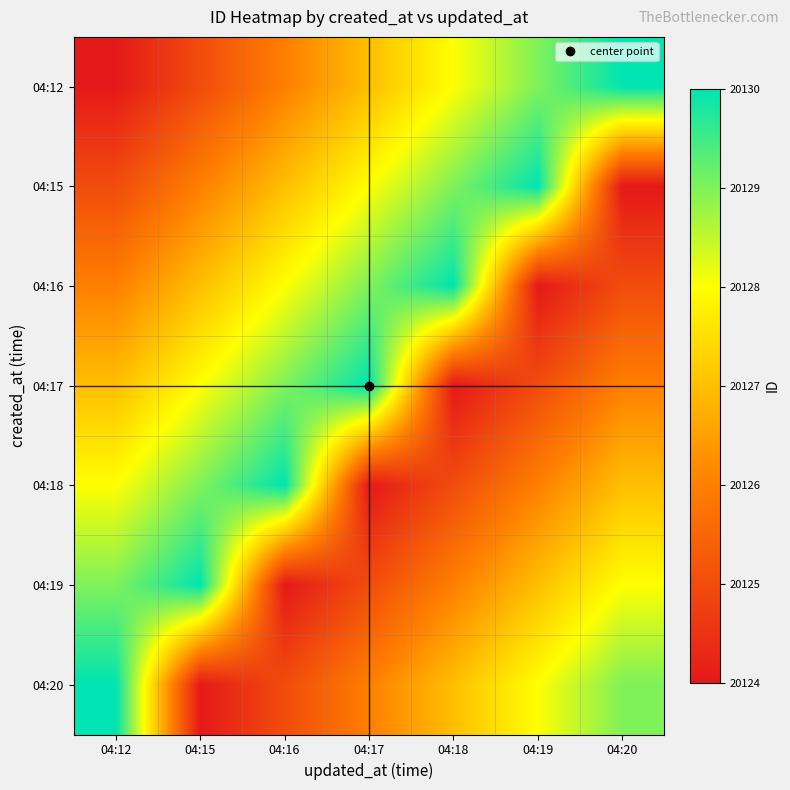

What is the smallest value displayed?

20124